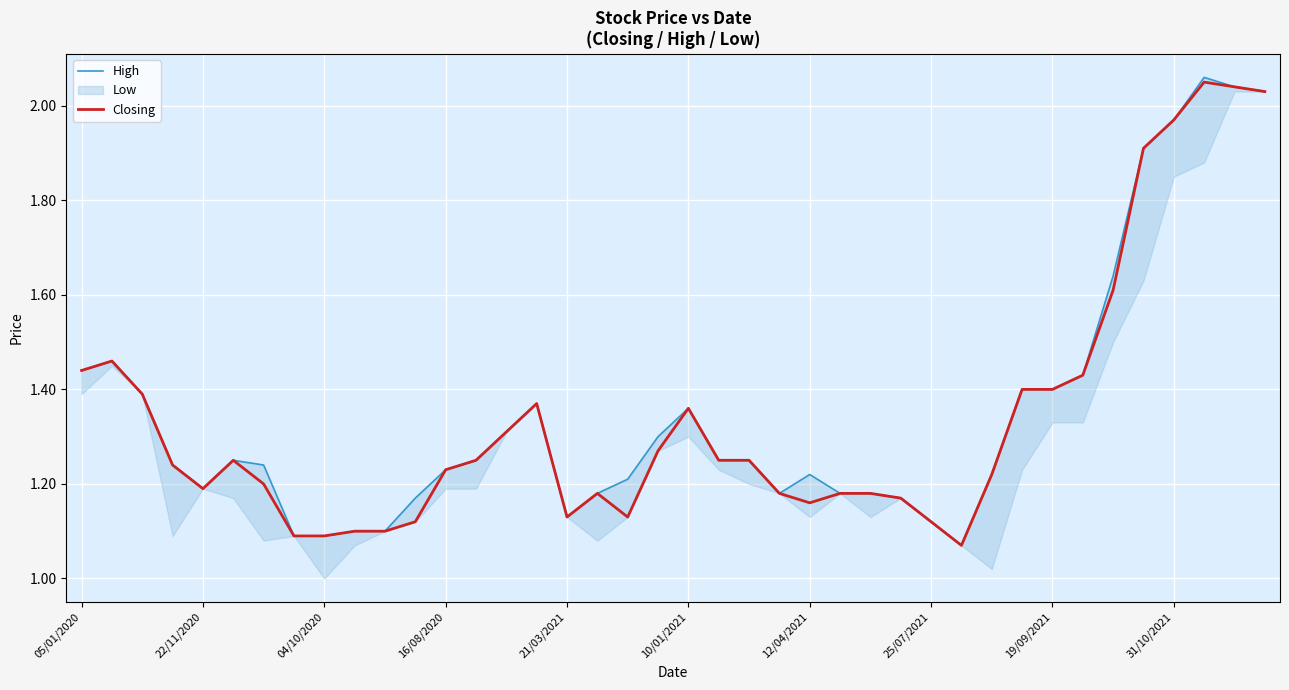

The Closing series shows 2.2 at 19/09/2021. True or false?

False